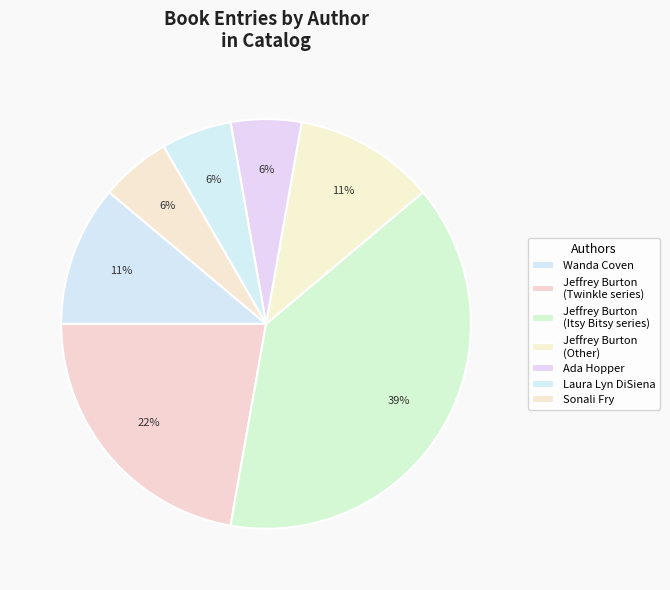

Count the number of slices in the pie.

7